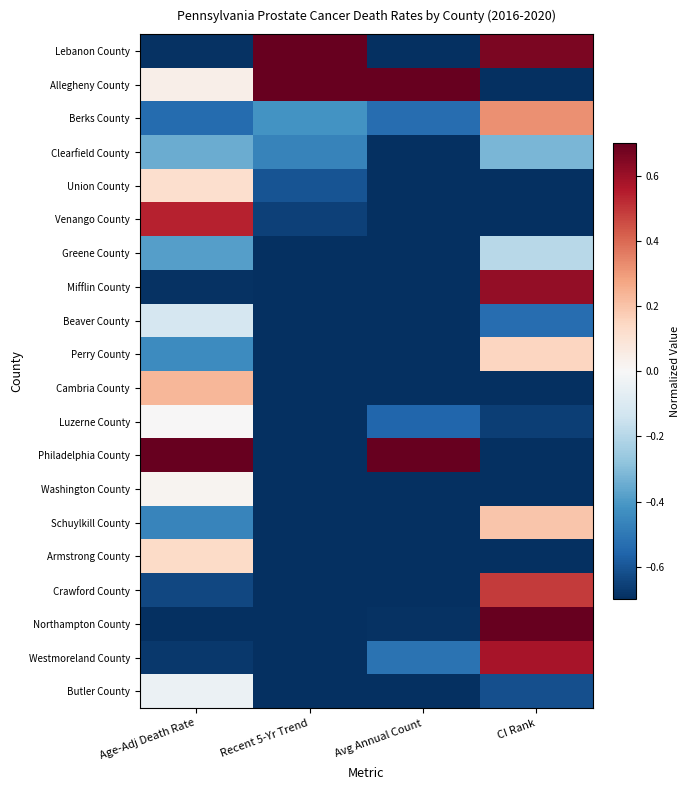

Which has a higher value, Age-Adj Death Rate or Recent 5-Yr Trend?

Recent 5-Yr Trend